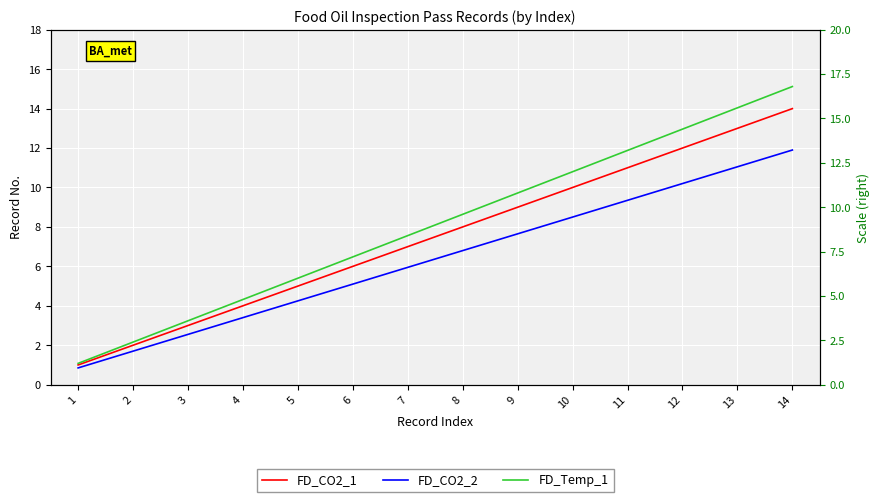

At 6, list the series in order from smallest to largest.

FD_CO2_2, FD_CO2_1, FD_Temp_1